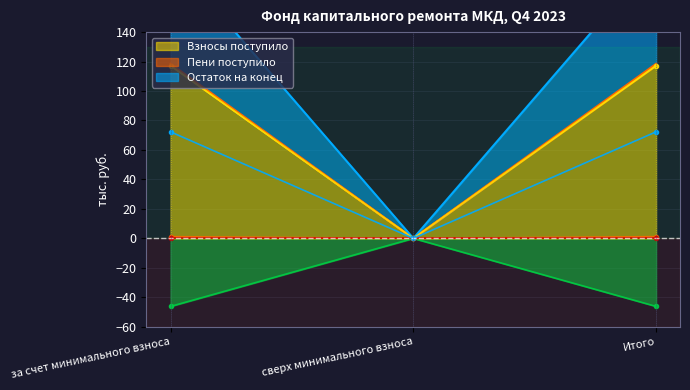

Where does the Остаток на конец series first go above -46?

сверх минимального взноса